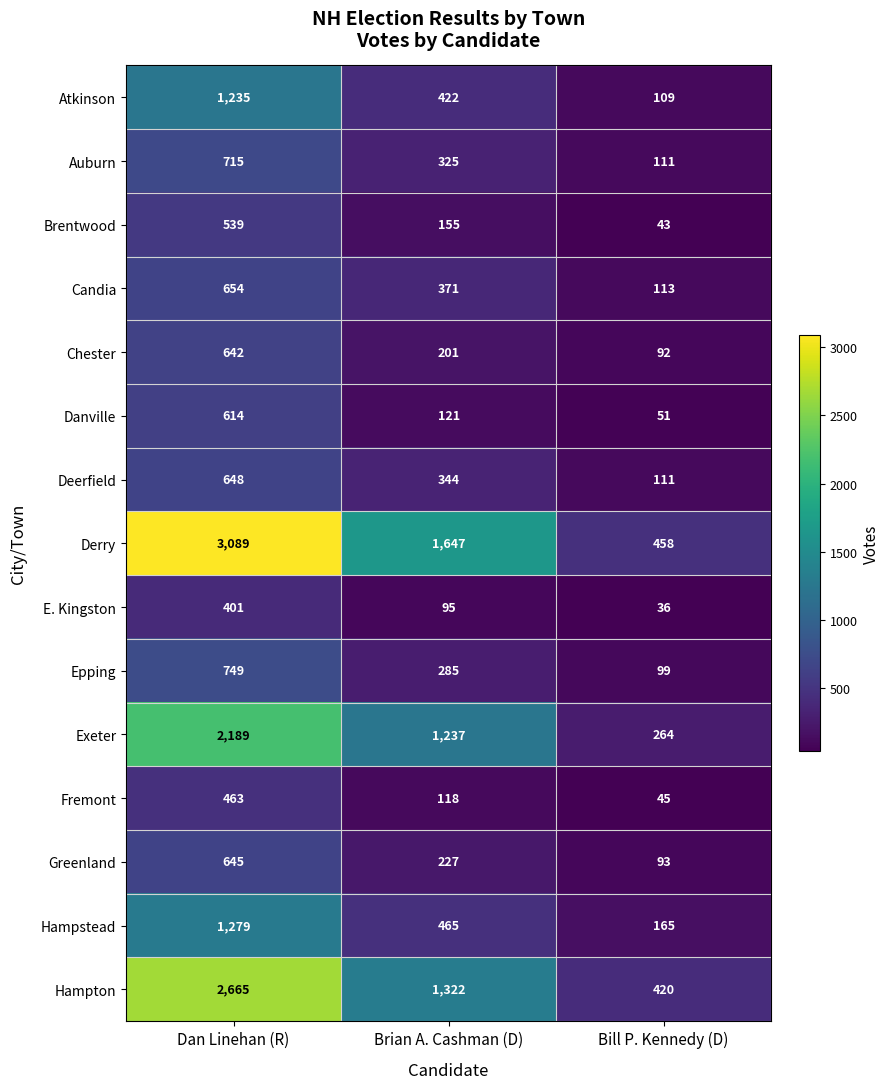

At how many categories does at least one series exceed 2491?

1